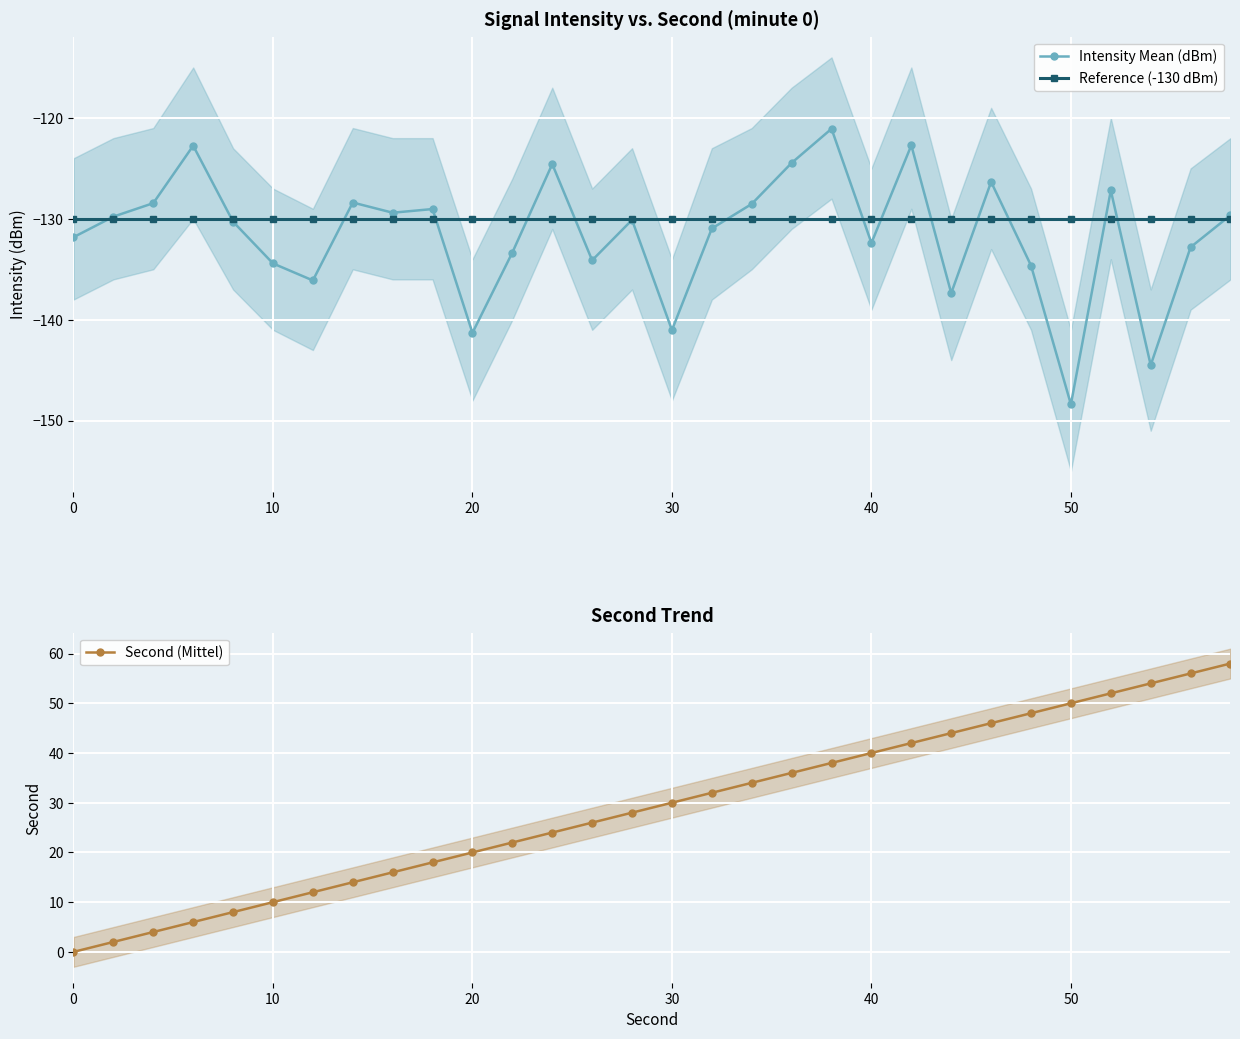

Reading left to right, transcribe all the data shown in this chart.

Intensity Mean (dBm): -131.8	-129.8	-128.4	-122.8	-130.3	-134.4	-136.1	-128.4	-129.4	-129.0	-141.3	-133.3	-124.6	-134.1	-130.1	-141.0	-131.0	-128.5	-124.5	-121.1	-132.4	-122.7	-137.4	-126.3	-134.6	-148.4	-127.2	-144.5	-132.8	-129.6
Reference (-130 dBm): -130.0	-130.0	-130.0	-130.0	-130.0	-130.0	-130.0	-130.0	-130.0	-130.0	-130.0	-130.0	-130.0	-130.0	-130.0	-130.0	-130.0	-130.0	-130.0	-130.0	-130.0	-130.0	-130.0	-130.0	-130.0	-130.0	-130.0	-130.0	-130.0	-130.0
Second (Mittel): 0.0	2.0	4.0	6.0	8.0	10.0	12.0	14.0	16.0	18.0	20.0	22.0	24.0	26.0	28.0	30.0	32.0	34.0	36.0	38.0	40.0	42.0	44.0	46.0	48.0	50.0	52.0	54.0	56.0	58.0